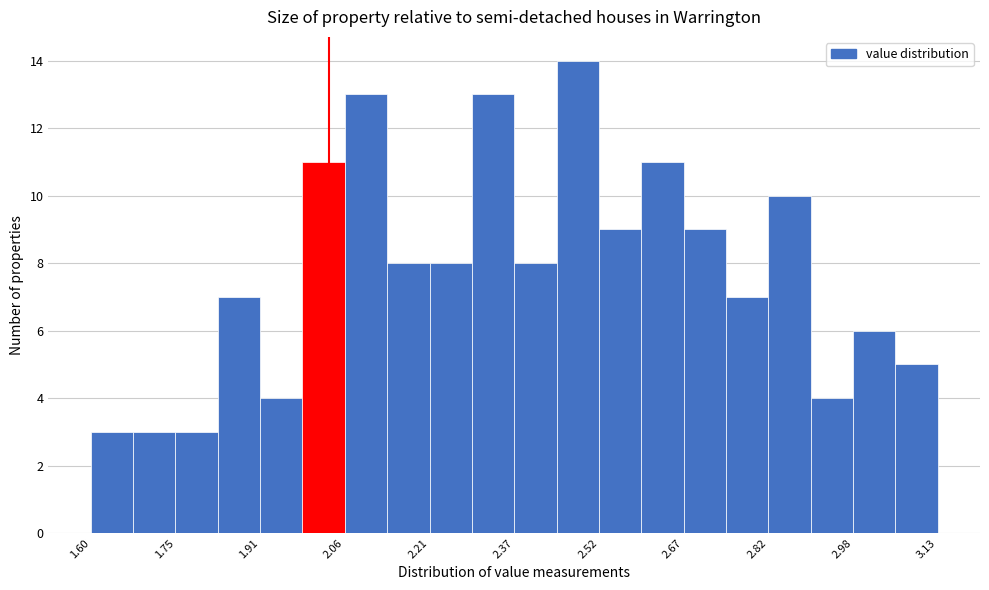

Around what value on the x-axis is the tallest bar? Give the approximate position of its centre, as read against the axis.

2.48